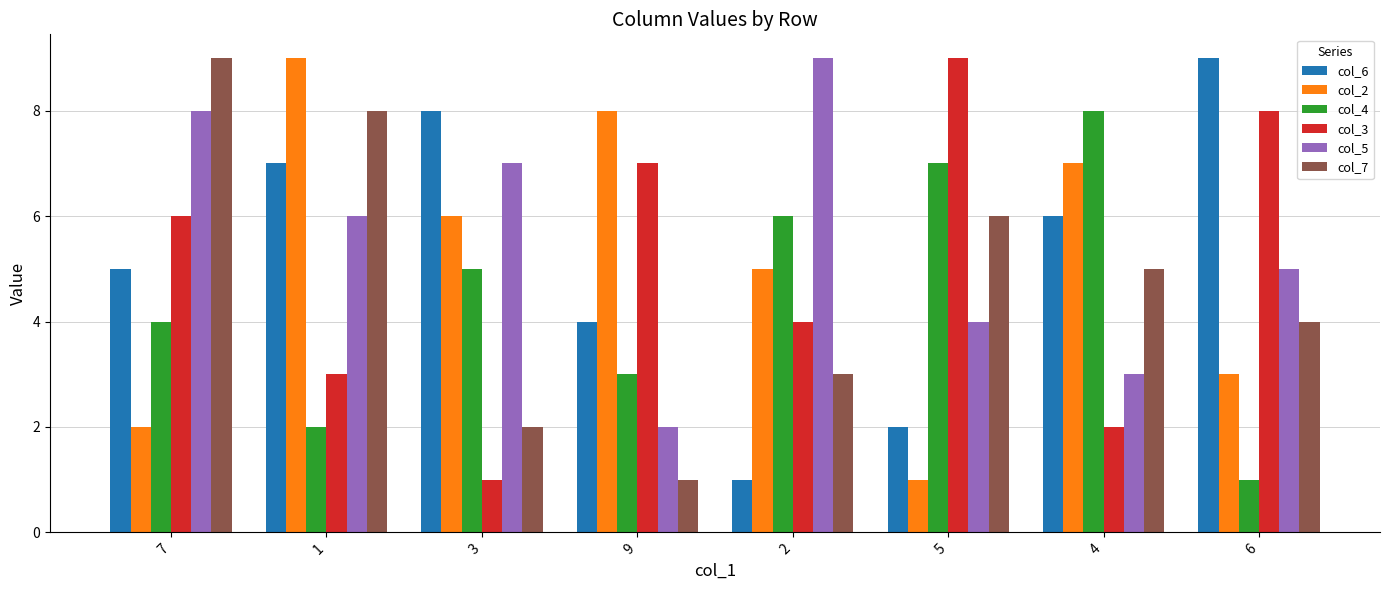

Rank the series at 2 from highest to lowest value.

col_5, col_4, col_2, col_3, col_7, col_6